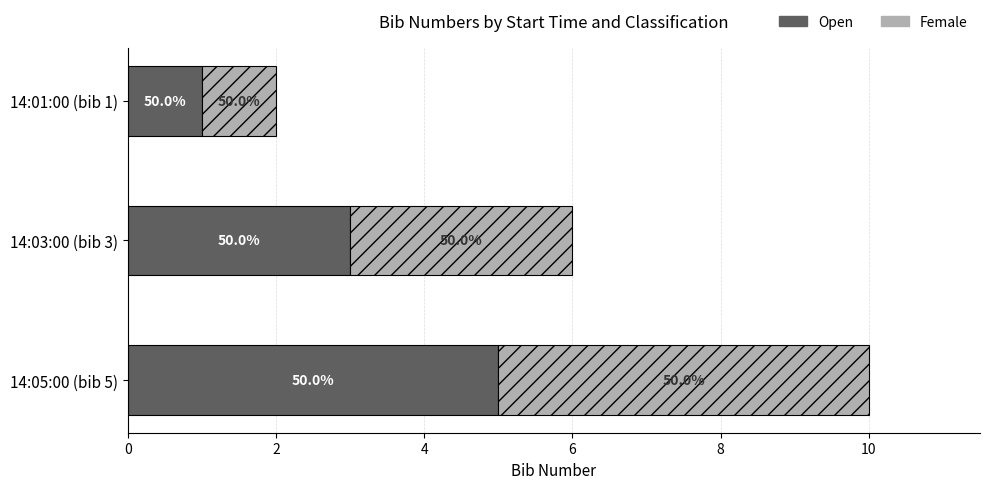

What are all the series names shown in the legend?

Open, Female